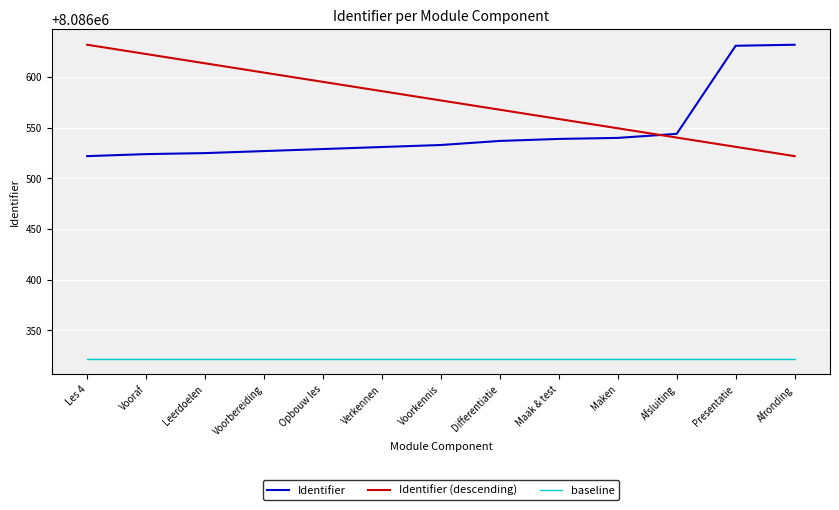

How many lines are shown in the chart?

3